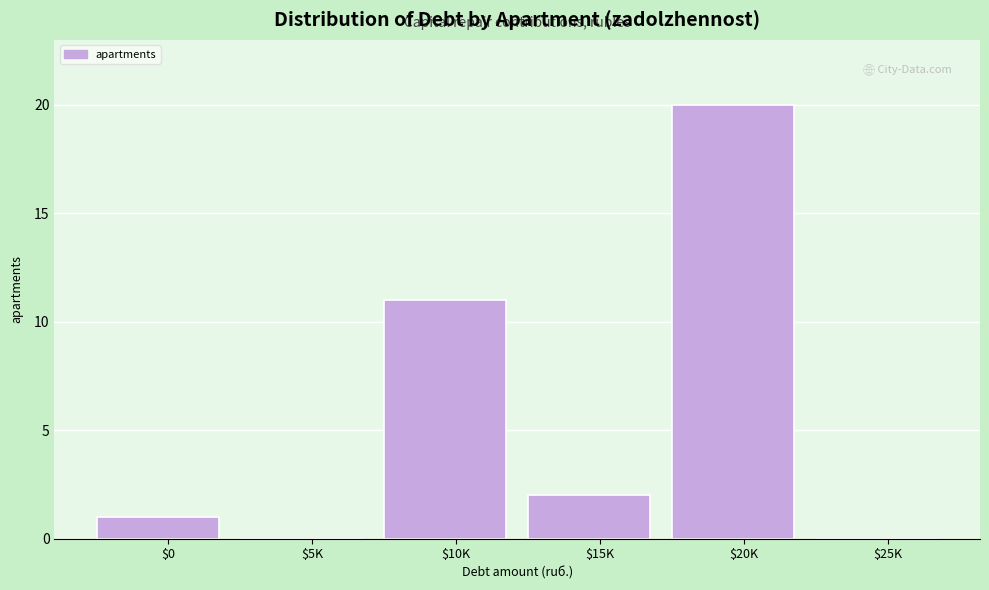

Where is the data nearest to the value 10?

$10K